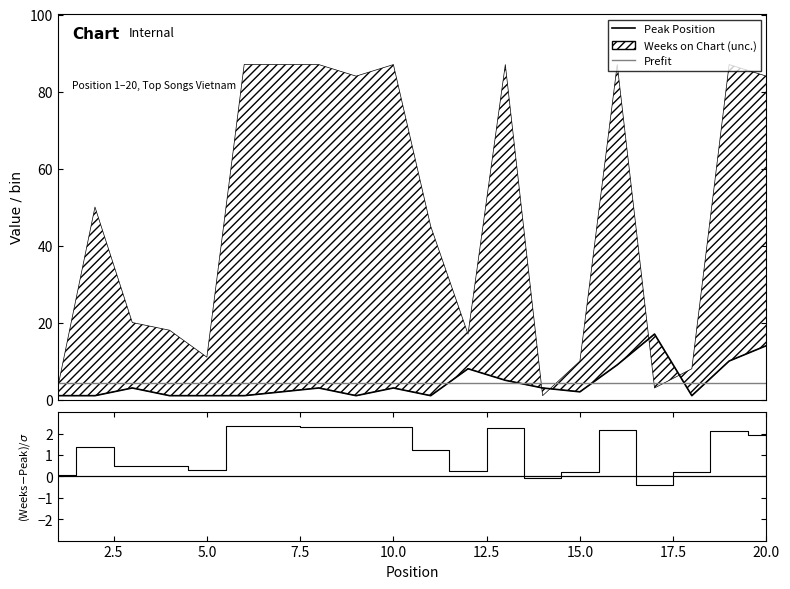

True or false: the data shows 5 at 3.

False